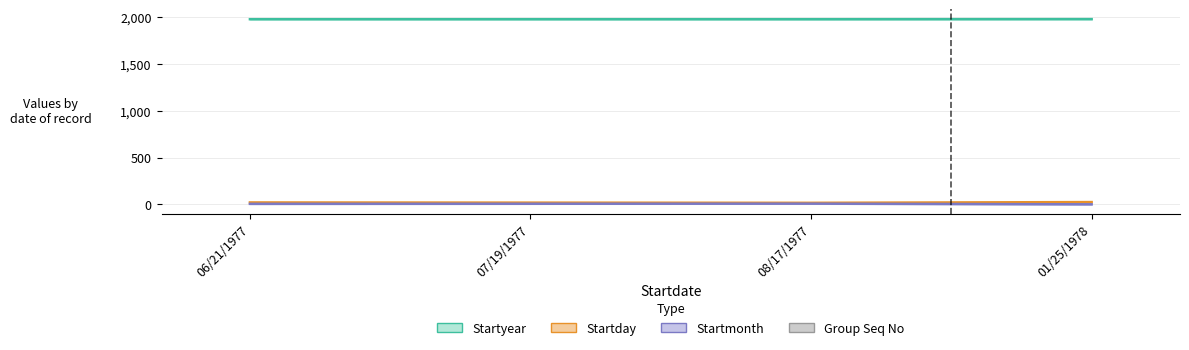

Which series has the largest range (max minus min)?

Startday